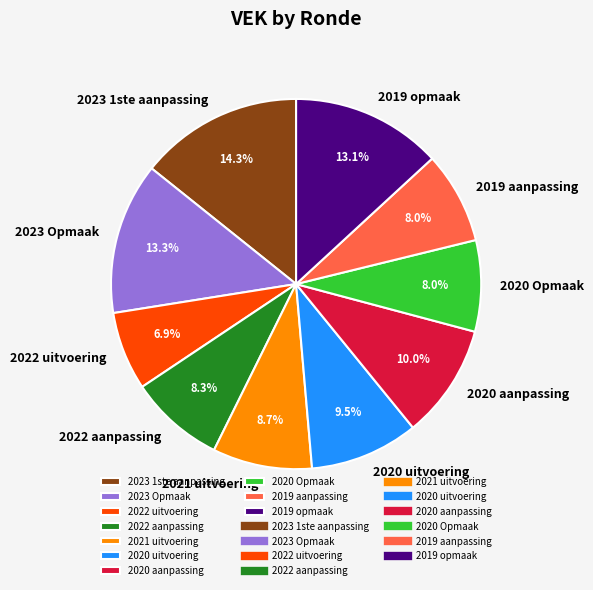

Combined, do 2023 Opmaak and 2020 uitvoering account for over 50%?

No